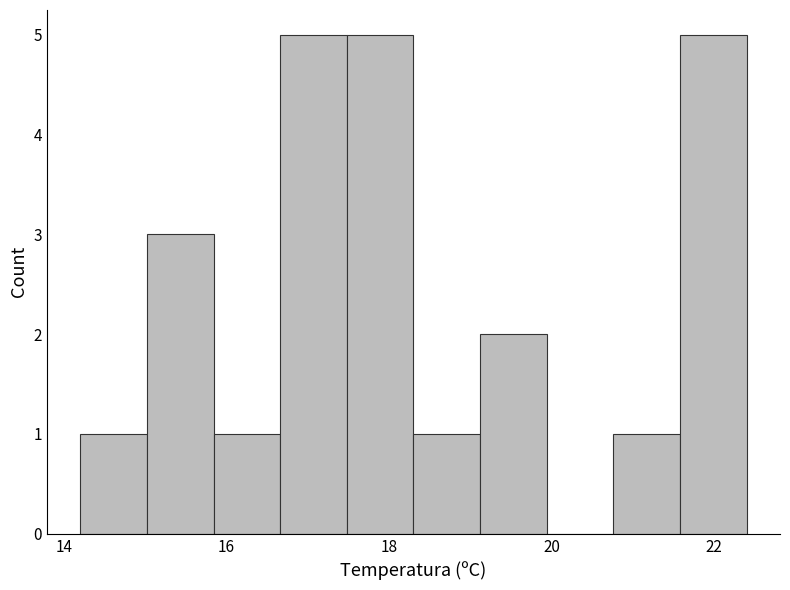

How tall is the bar that spans 14.20 to 15.02 on the x-axis? Neither the bar edges nor the heights are printed on the chart, so give them approximately, as read against the axes.

1